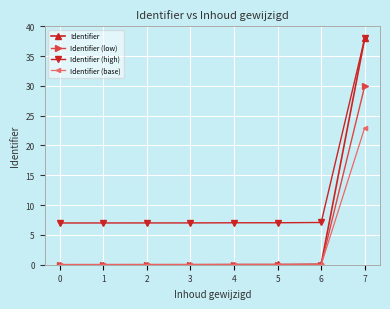

What is the difference between the highest and lowest values at 7?

15.0